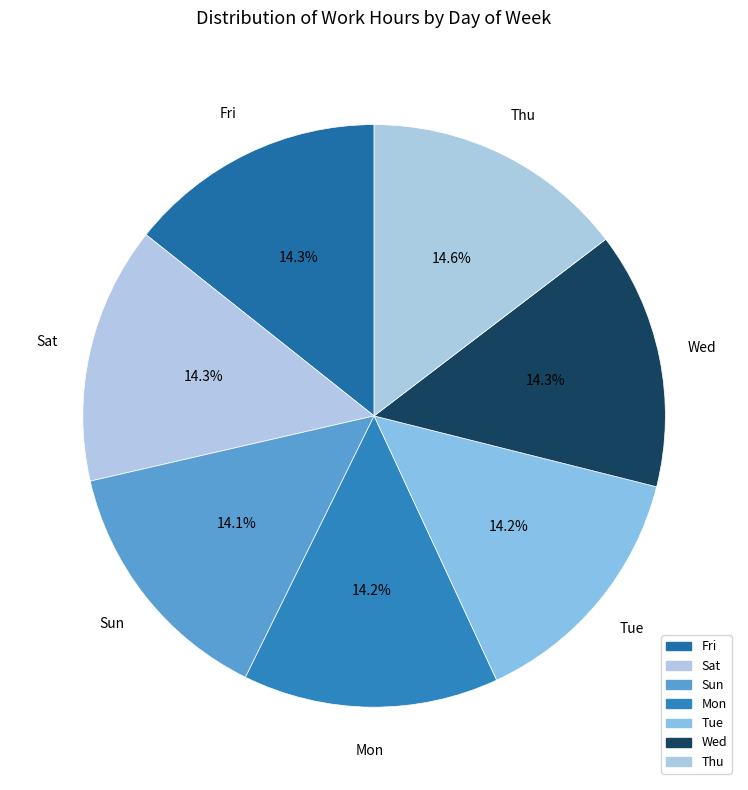

What portion of the pie excludes Tue?

85.8%